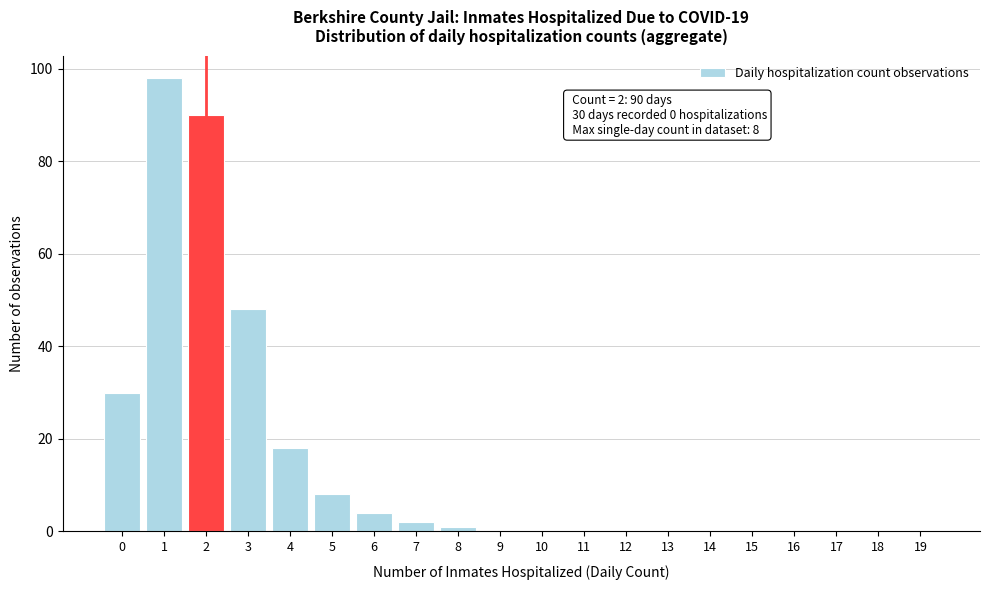

Reading right to left, transcribe all the data shown in this chart.

19=0	18=0	17=0	16=0	15=0	14=0	13=0	12=0	11=0	10=0	9=0	8=1	7=2	6=4	5=8	4=18	3=48	2=90	1=98	0=30